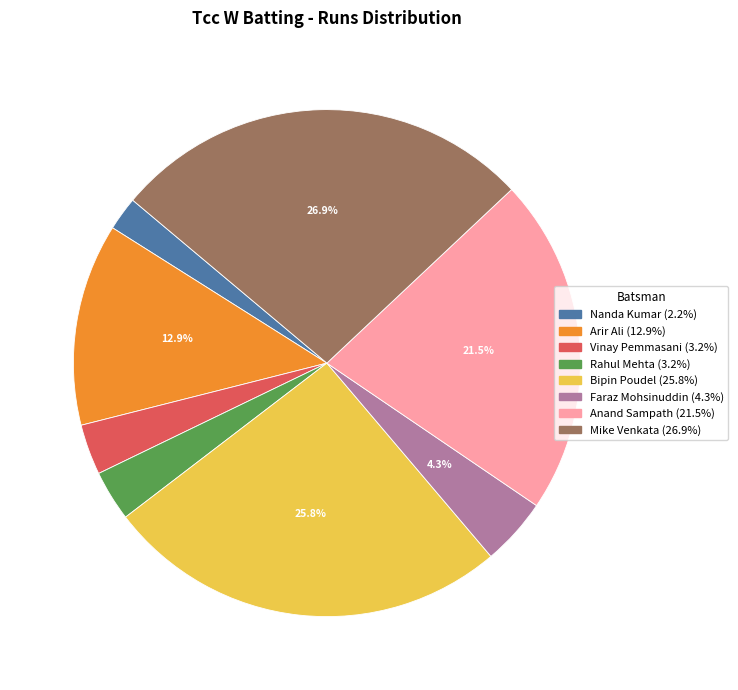

Does any single category account for the majority?

No